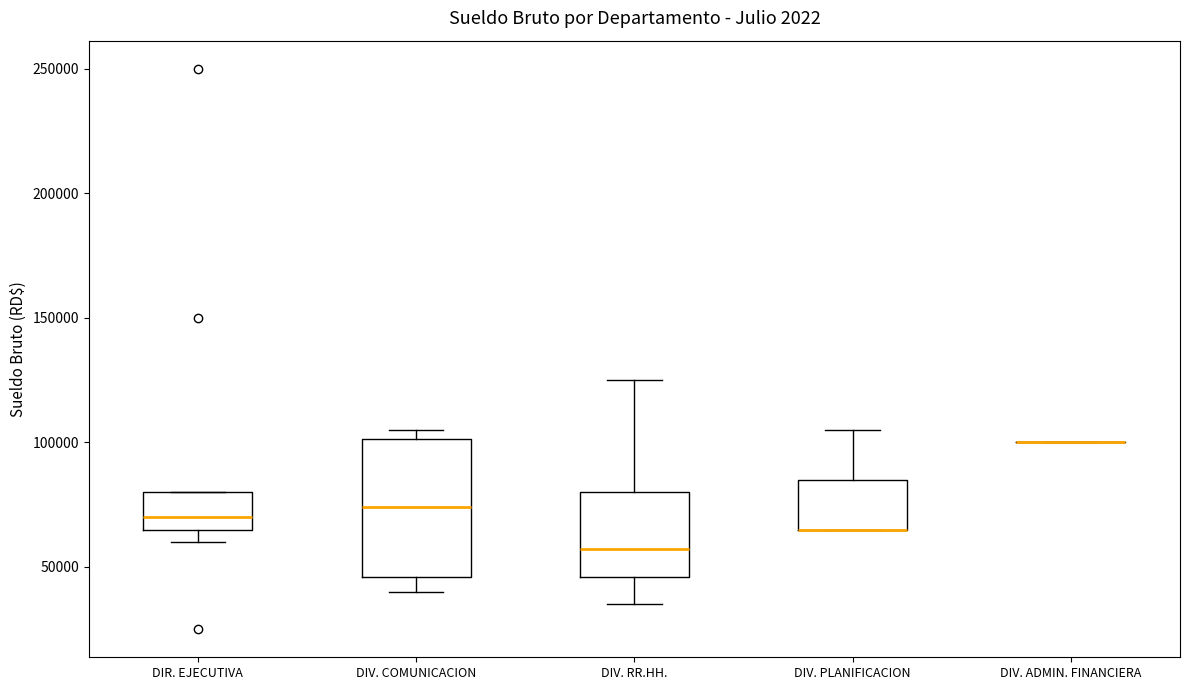

Which box is the tallest, from its lower edge to its upper edge?

DIV. COMUNICACION